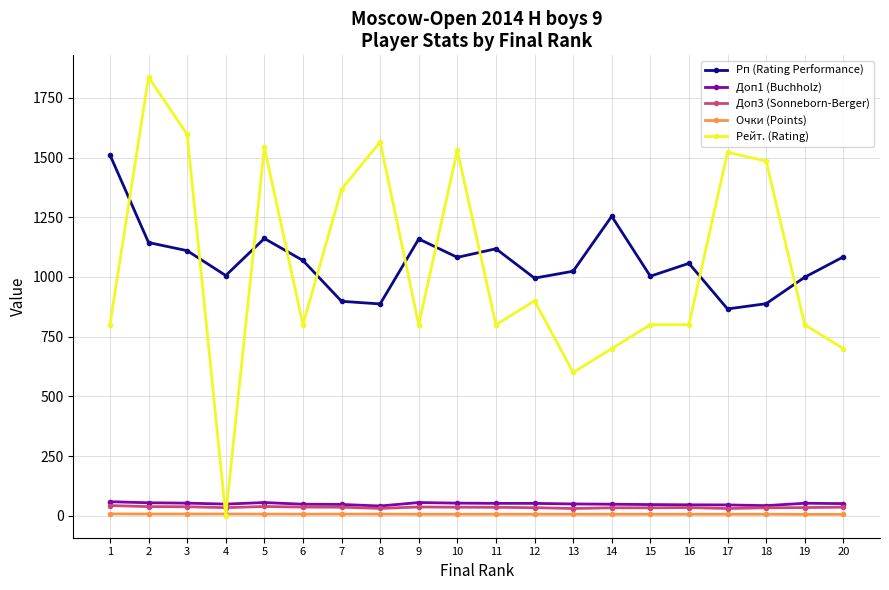

Where is the first local minimum for Рейт. (Rating)?

4